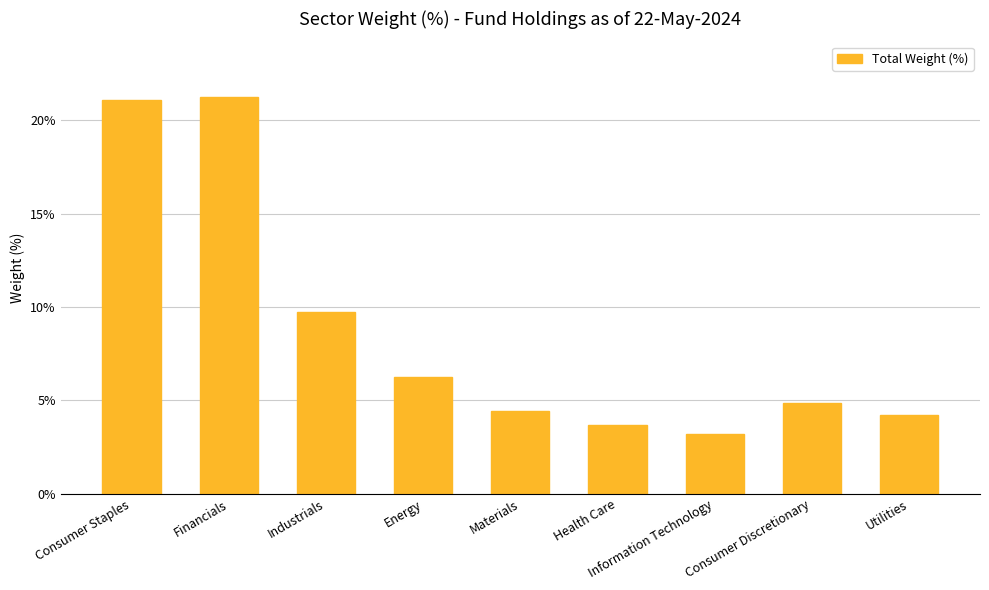

How many series are shown in this chart?

1